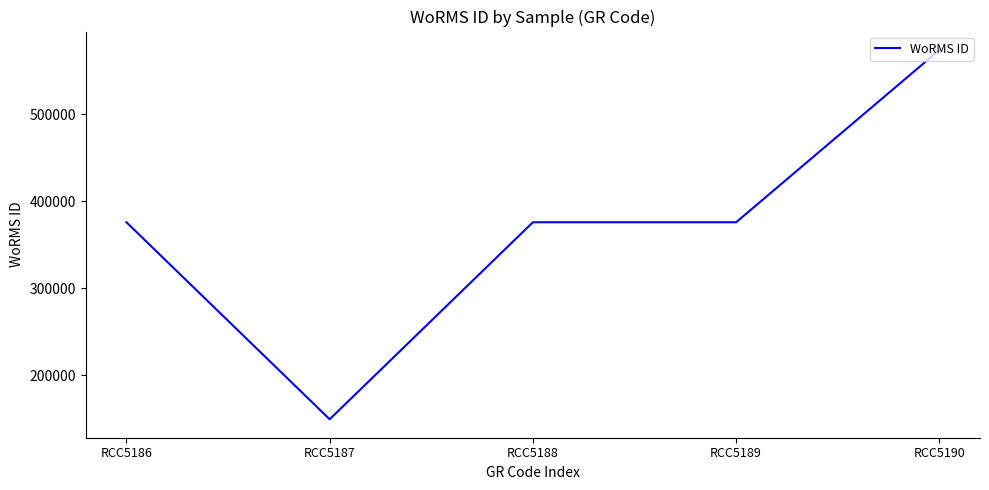

Where is the first local minimum?

RCC5187